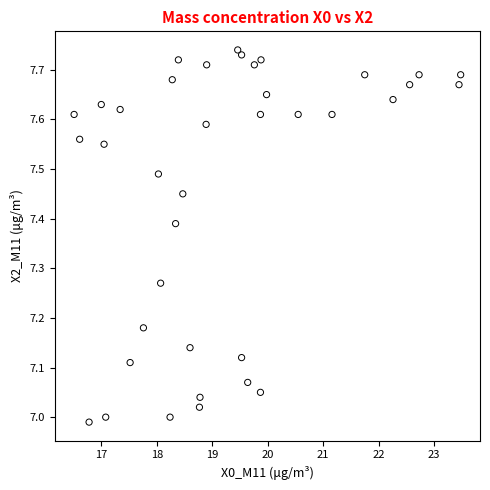

How many points are shown in the scatter plot?

38